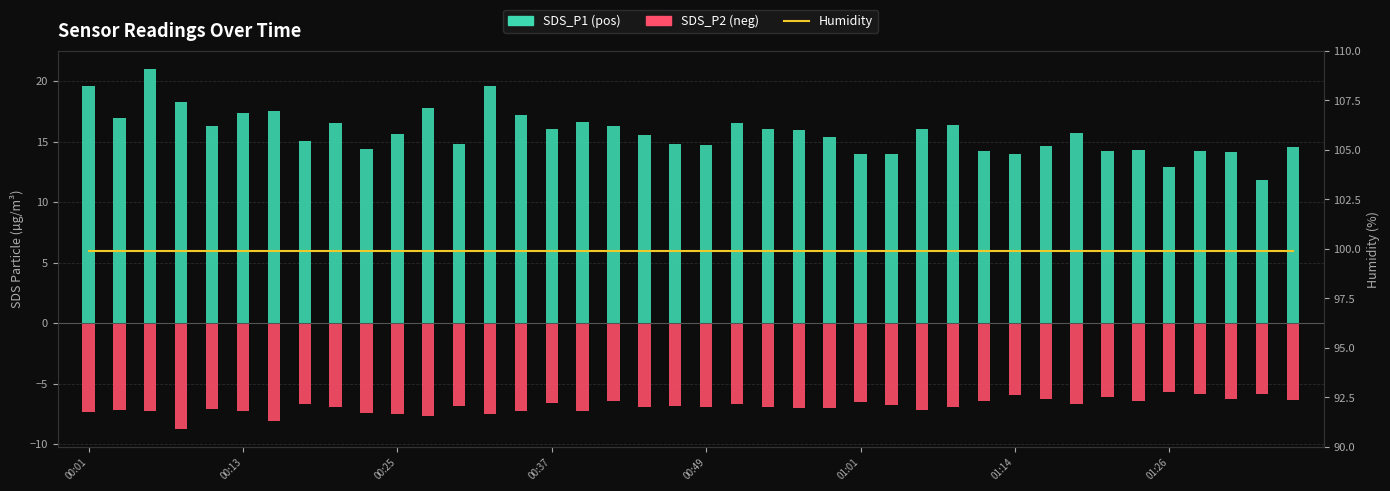

Which series has the largest total across all categories?

Humidity